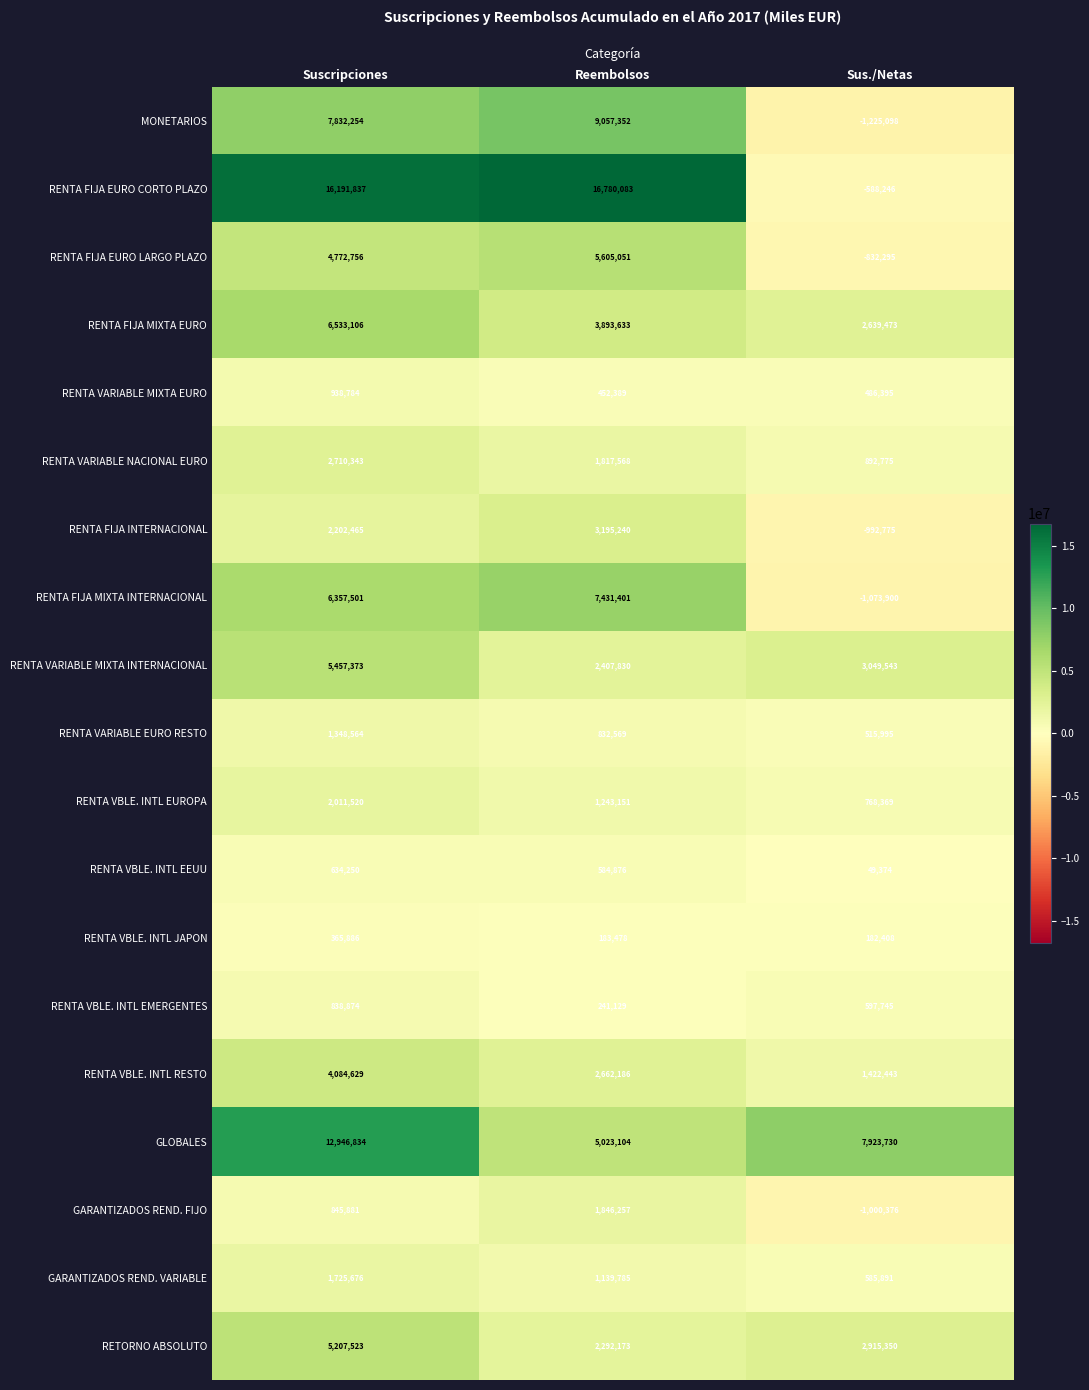

Between Suscripciones and Reembolsos, which series saw the biggest shift?

GLOBALES